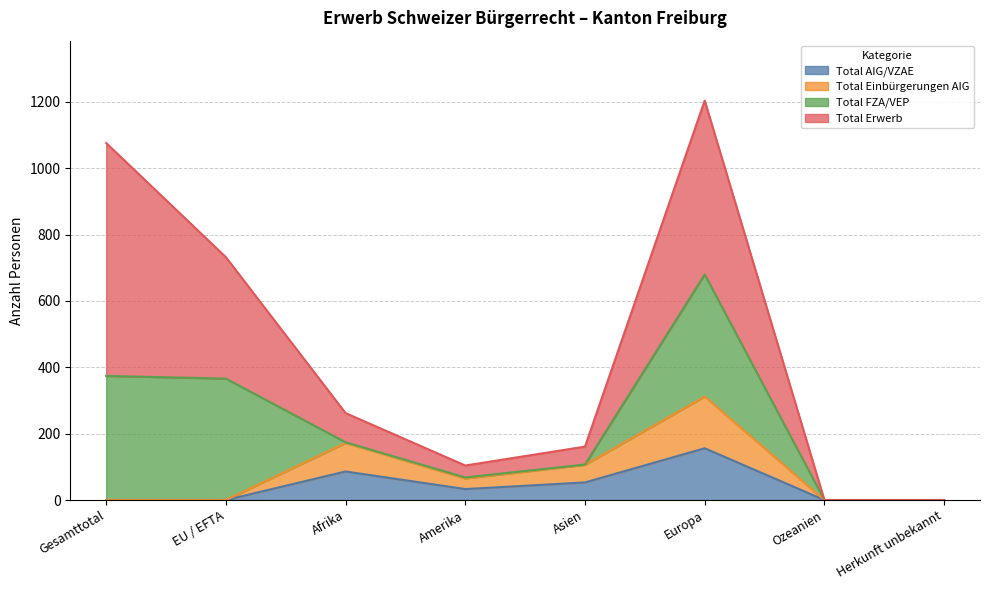

At which label does Total AIG/VZAE reach its peak?

Europa